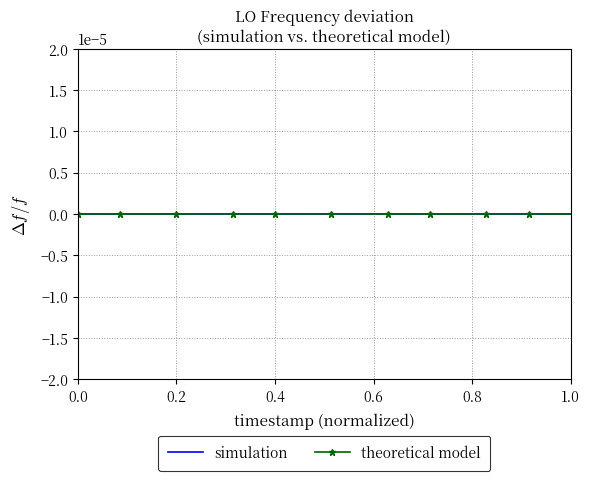

Which series has the largest range (max minus min)?

simulation